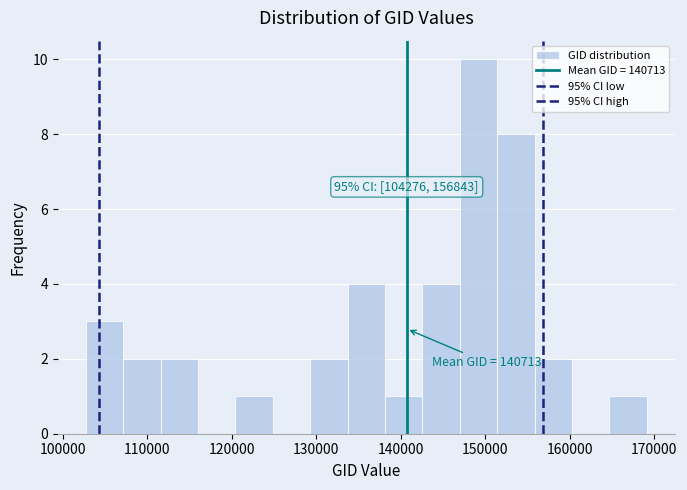

Which range on the x-axis has the tallest bar?

147000 to 151000